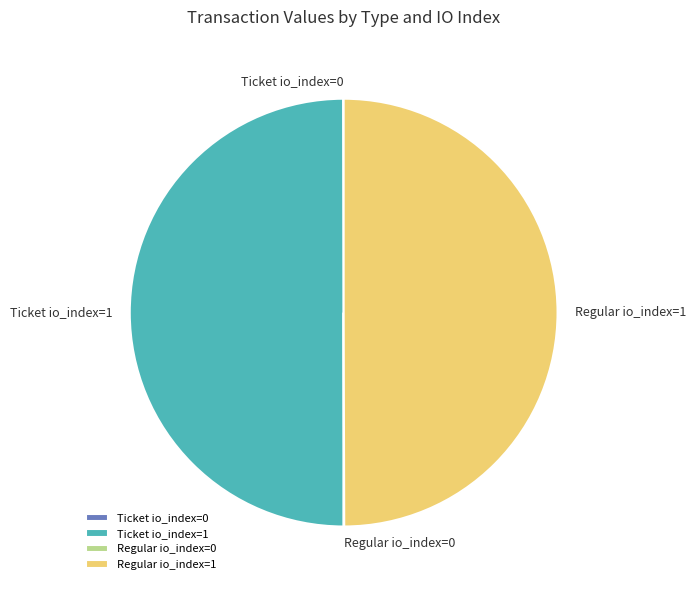

The Regular io_index=1 slice represents 50% of the pie. True or false?

True